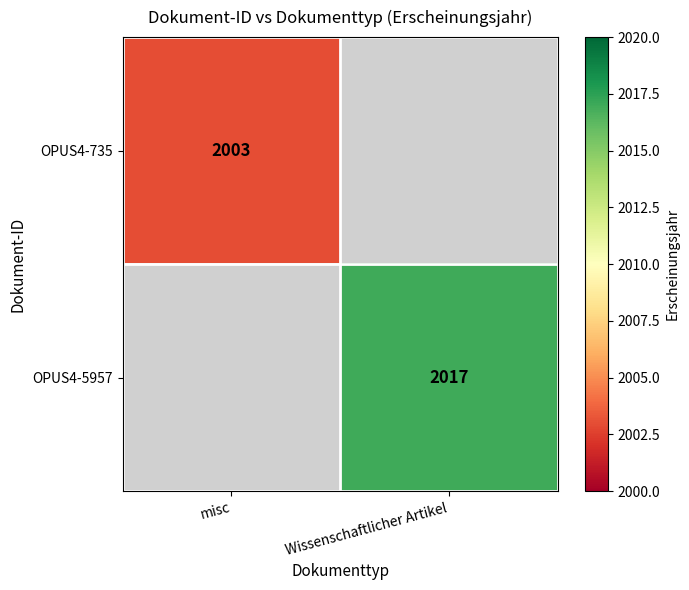

Is the value of OPUS4-5957 at Wissenschaftlicher Artikel greater than the value of OPUS4-735 at misc?

Yes